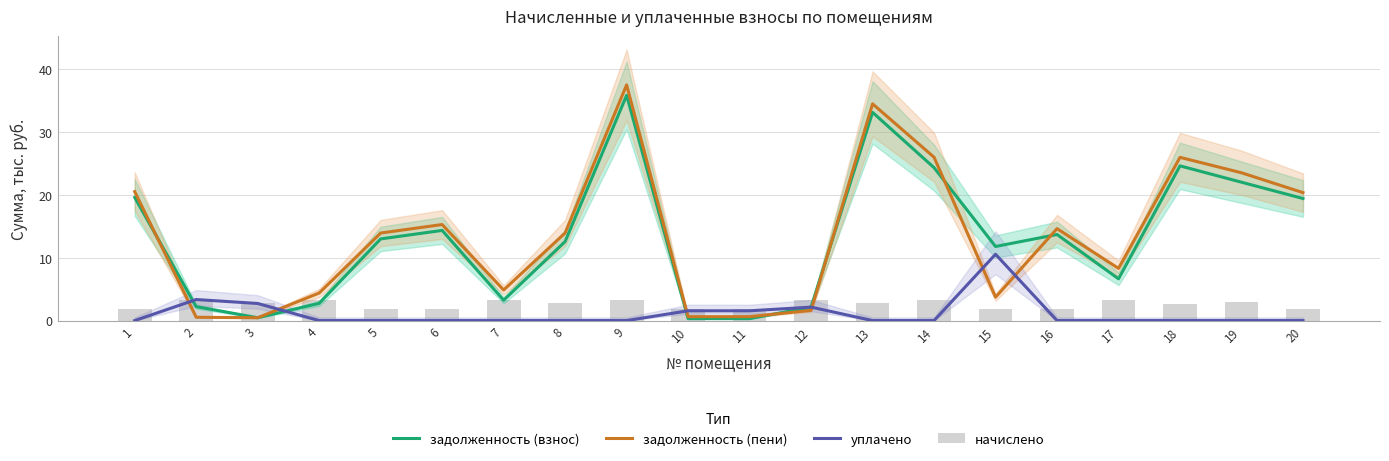

How many groups of bars are there?

20